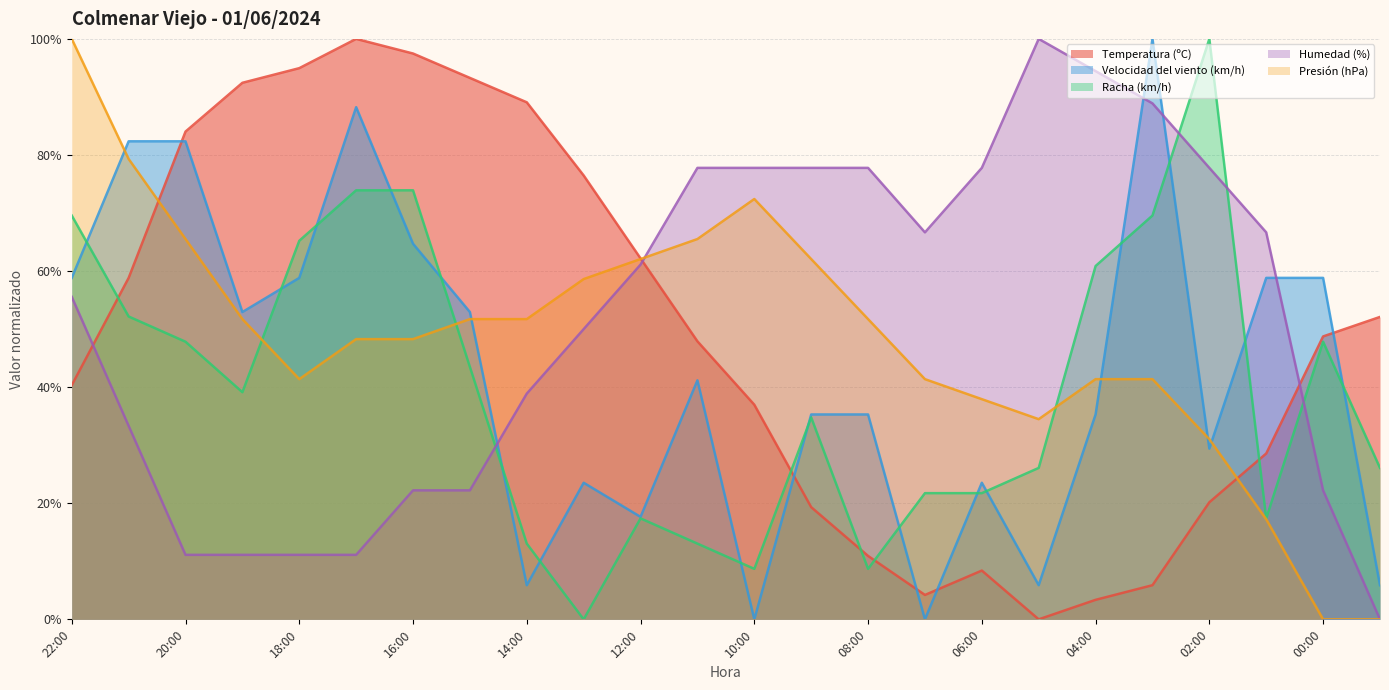

Rank the series by their maximum value, from highest to lowest.

Temperatura (ºC), Velocidad del viento (km/h), Racha (km/h), Humedad (%), Presión (hPa)